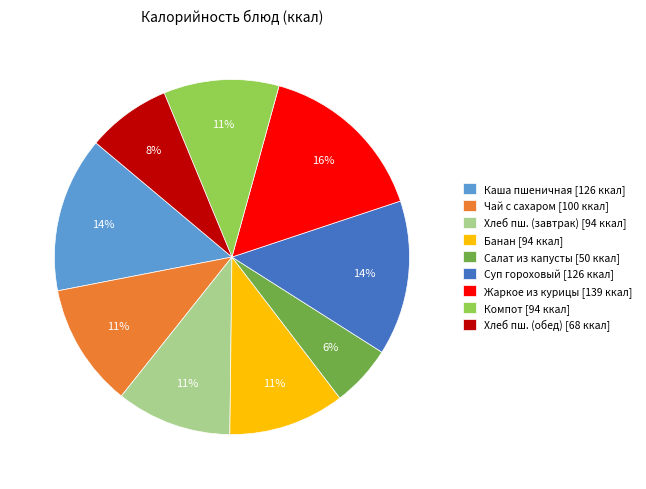

Does any single category account for the majority?

No